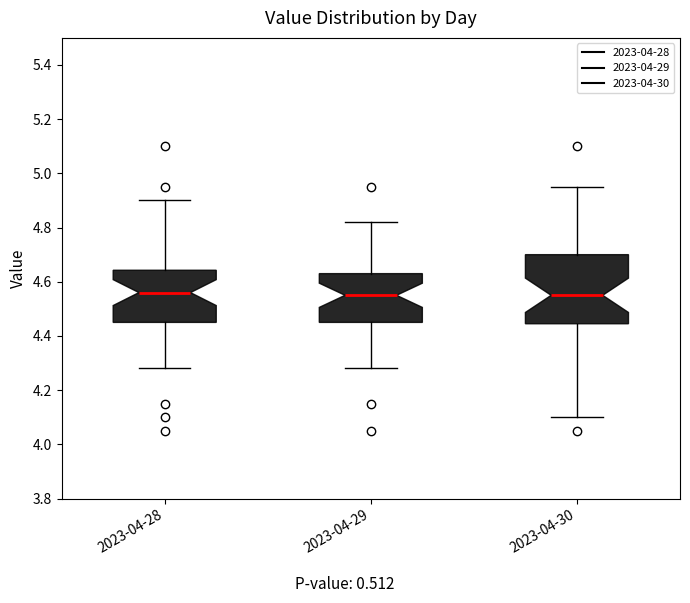

Comparing the boxes themselves (not the whiskers), which one is the tallest?

2023-04-30